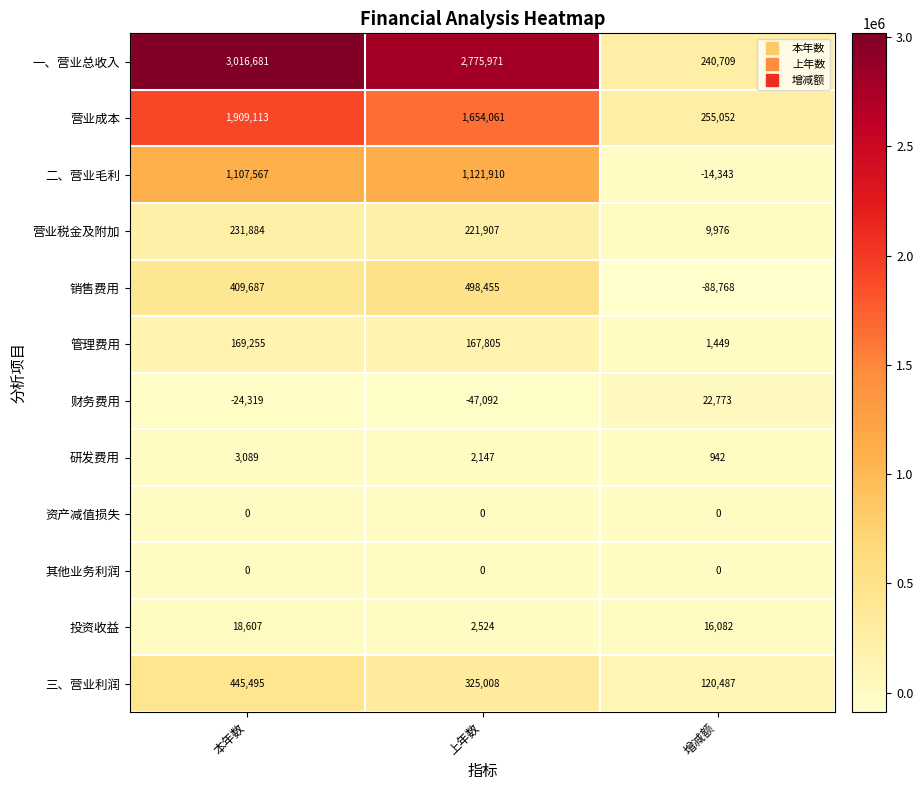

Which series has the largest total across all categories?

一、营业总收入